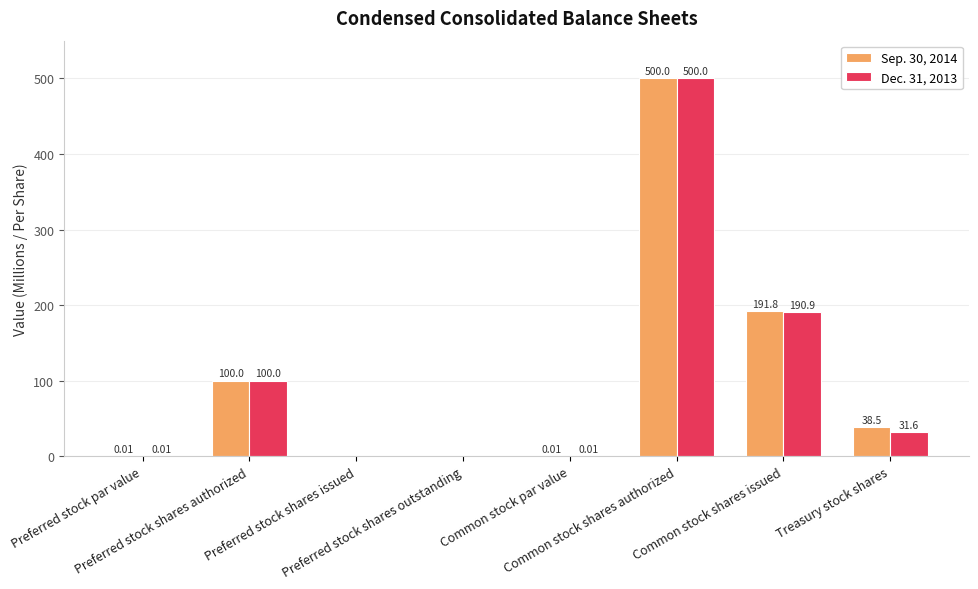

How many groups of bars are there?

8